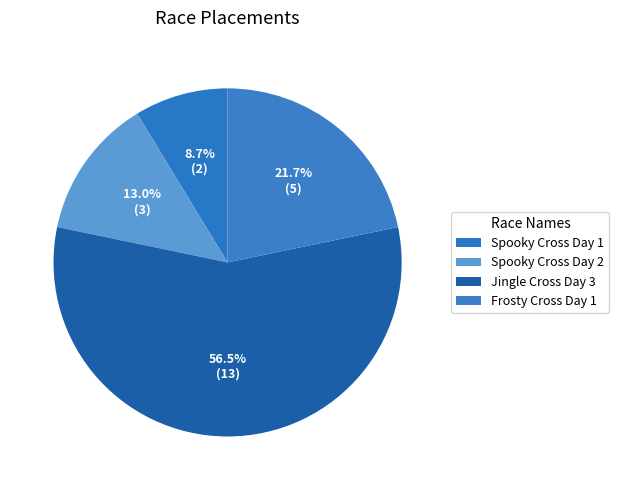

To the nearest percent, what is the difference between the largest and smallest slice percentages?

48%